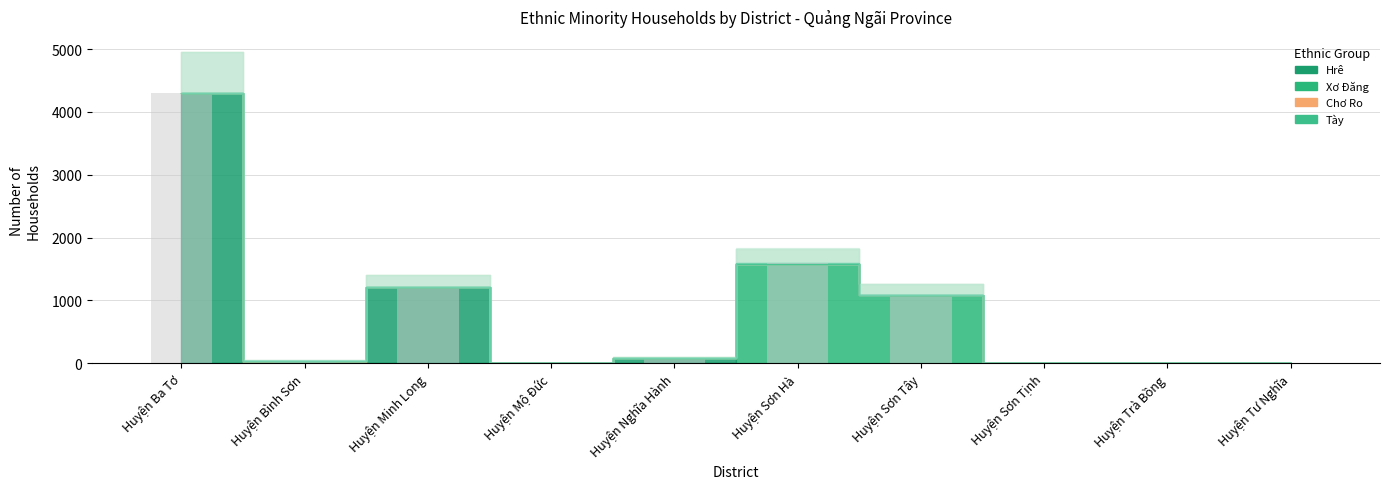

Between Huyện Sơn Tây and Huyện Tư Nghĩa, which is larger?

Huyện Sơn Tây